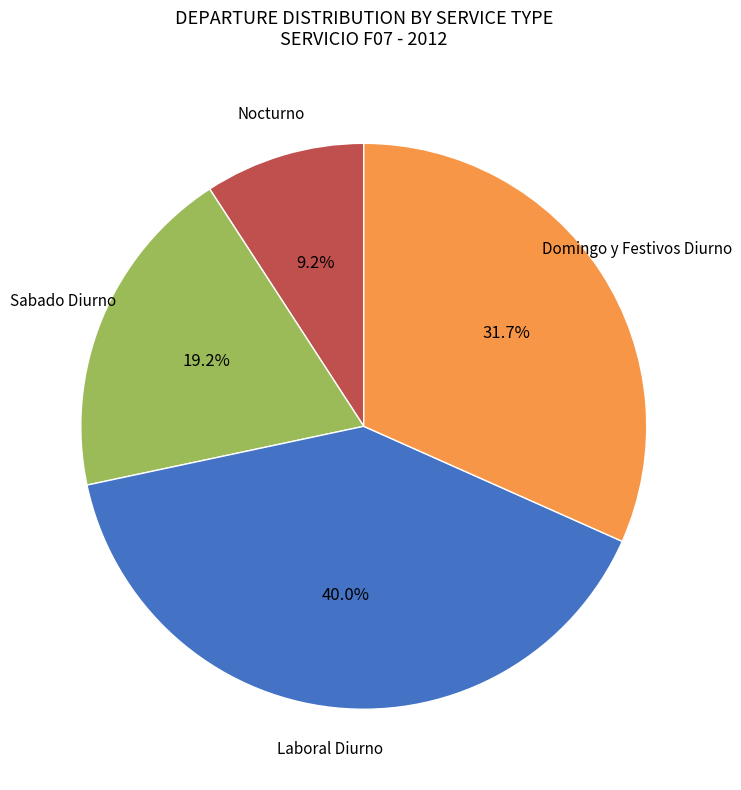

How many slices are in this pie chart?

4